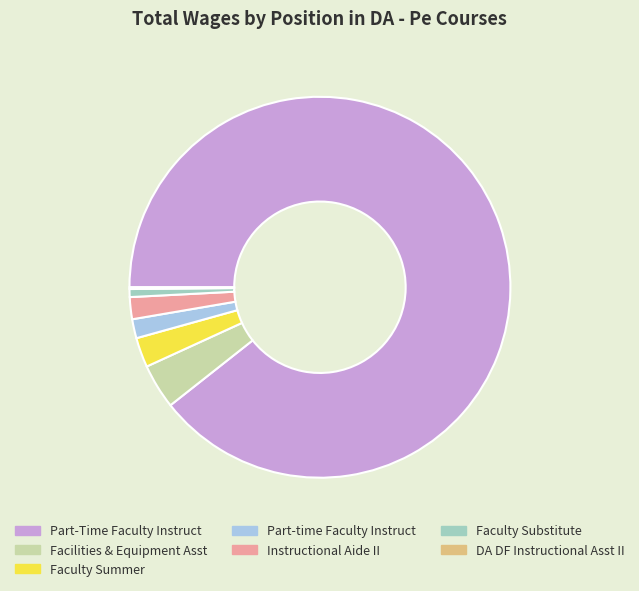

Is it true that Instructional Aide II is 2% of the pie?

True